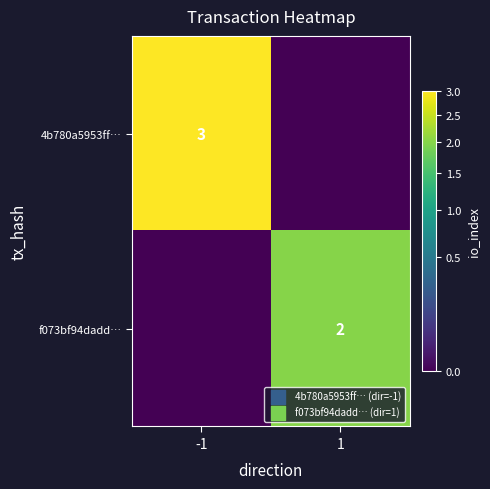

Which category has the lowest value across all series?

1